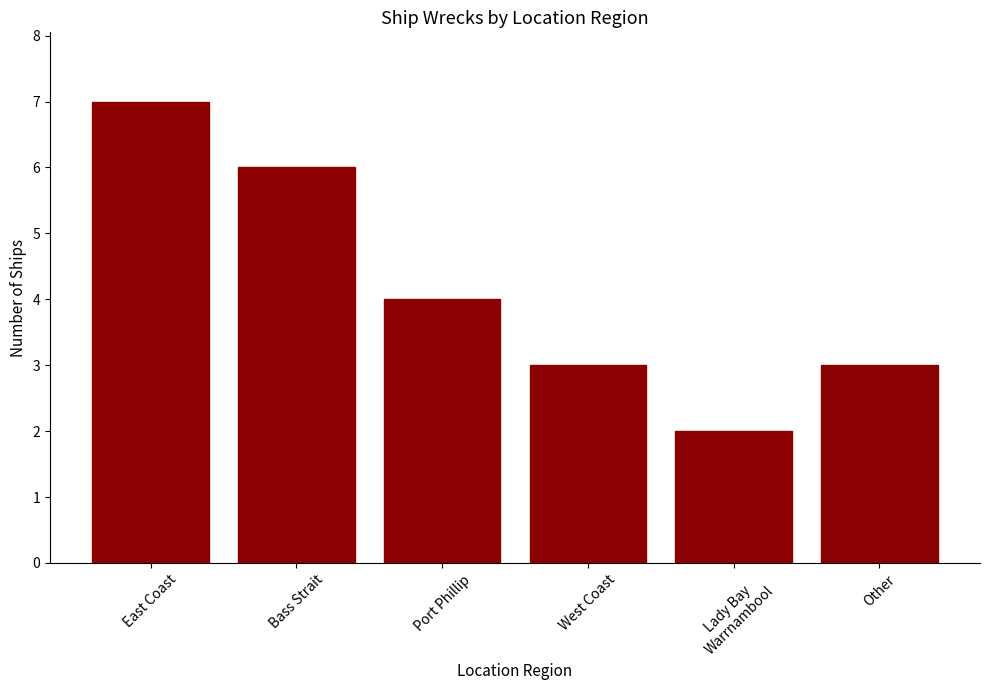

Are the bars grouped side by side (vs. stacked)?

No